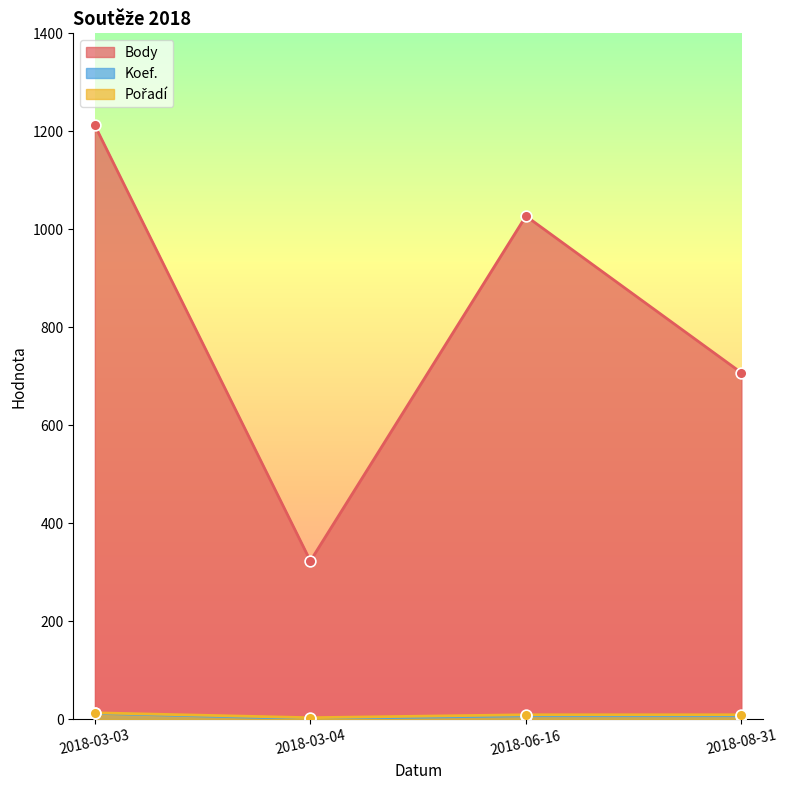

At which category is the sum across all series the highest?

2018-03-03